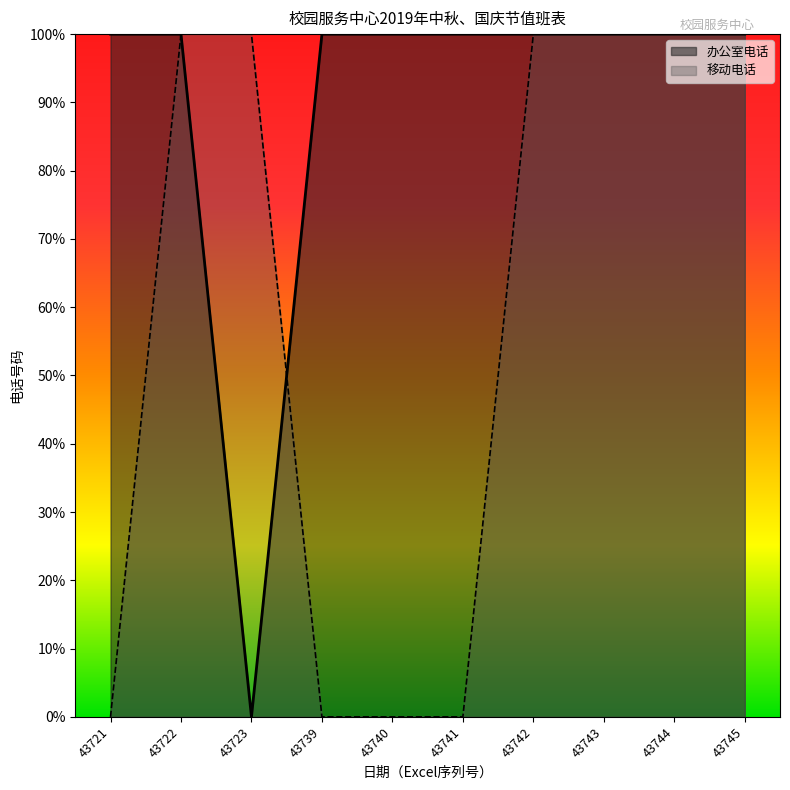

At how many categories does at least one series exceed 76?

10